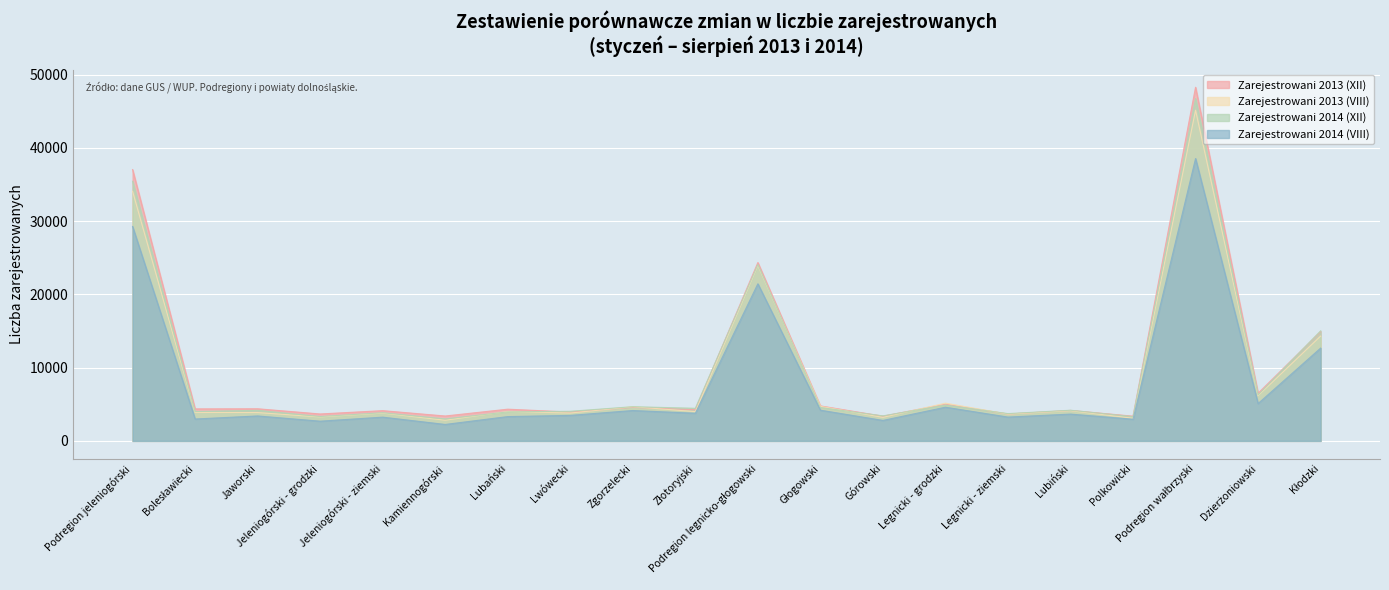

What is the label of the 11th point from the right?

Złotoryjski